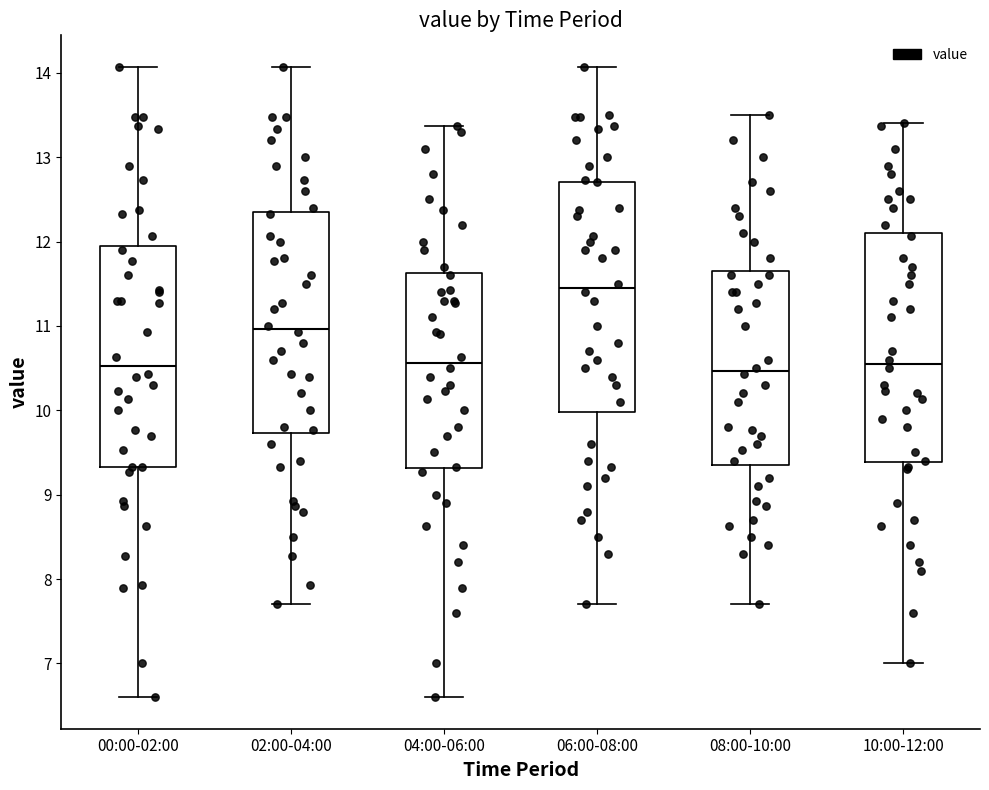

Reading left to right, read every box against the y-axis: the position of its median line, the range the box covers, and the ends of its whiskers. The values are not printed on the chart, so give them approximately, as read against the axis.

00:00-02:00: median 10.5, box 9.3 to 11.9, whiskers 6.6 to 14.1
02:00-04:00: median 11.0, box 9.7 to 12.3, whiskers 7.7 to 14.1
04:00-06:00: median 10.6, box 9.3 to 11.6, whiskers 6.6 to 13.4
06:00-08:00: median 11.5, box 10.0 to 12.7, whiskers 7.7 to 14.1
08:00-10:00: median 10.5, box 9.4 to 11.7, whiskers 7.7 to 13.5
10:00-12:00: median 10.6, box 9.4 to 12.1, whiskers 7.0 to 13.4